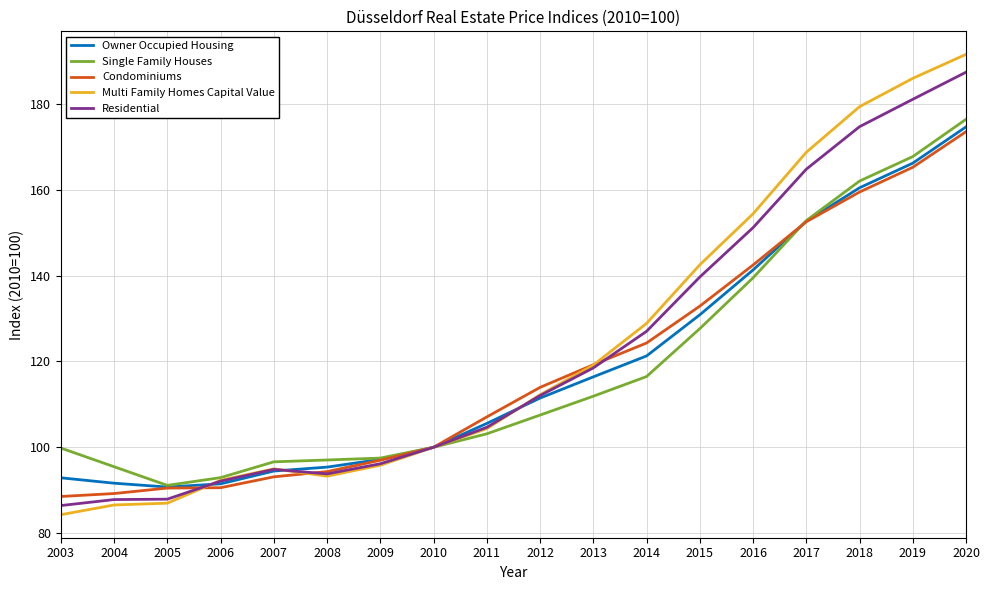

At 2020, list the series in order from largest to smallest.

Multi Family Homes Capital Value, Residential, Single Family Houses, Owner Occupied Housing, Condominiums